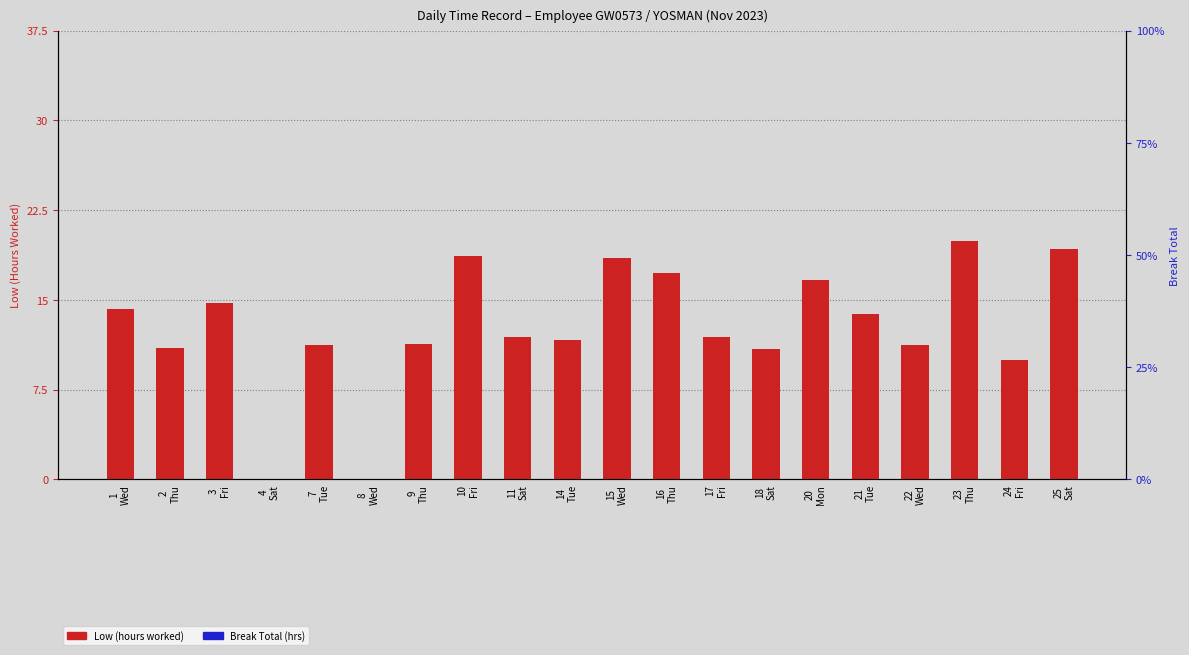

True or false: Break Total has a value of 0.0 at 10
Fri.

True